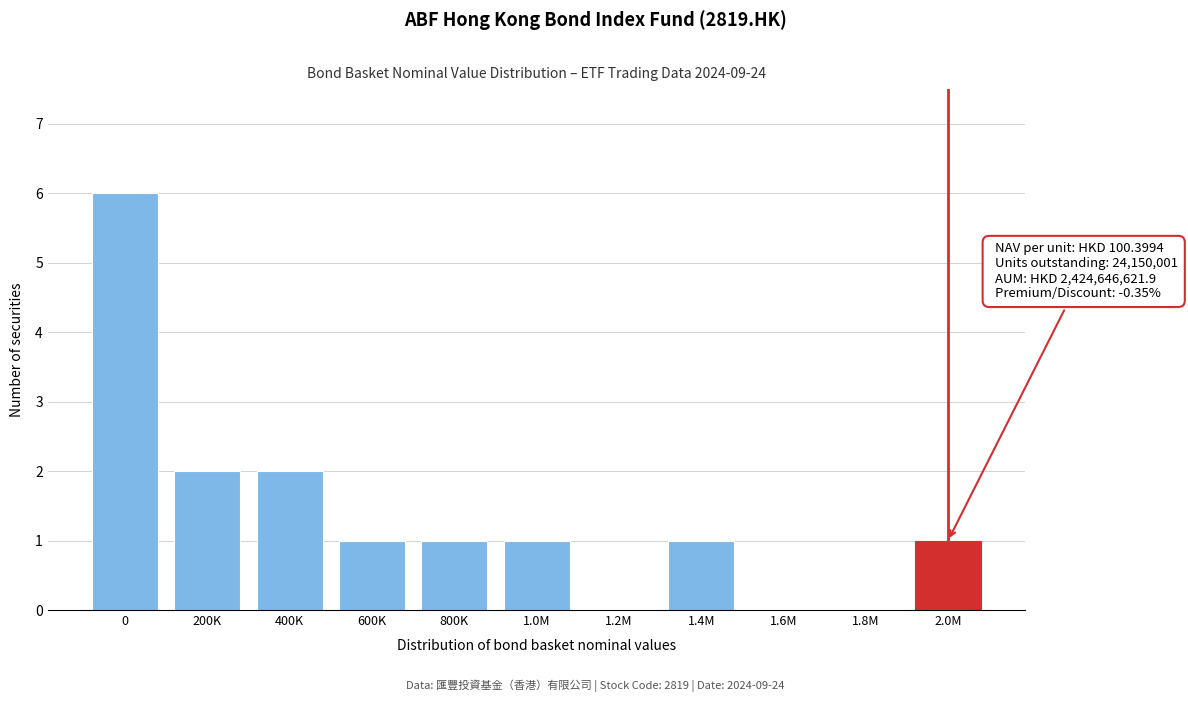

Reading left to right, extract all data points from this chart.

0=6	200K=2	400K=2	600K=1	800K=1	1.0M=1	1.2M=0	1.4M=1	1.6M=0	1.8M=0	2.0M=1